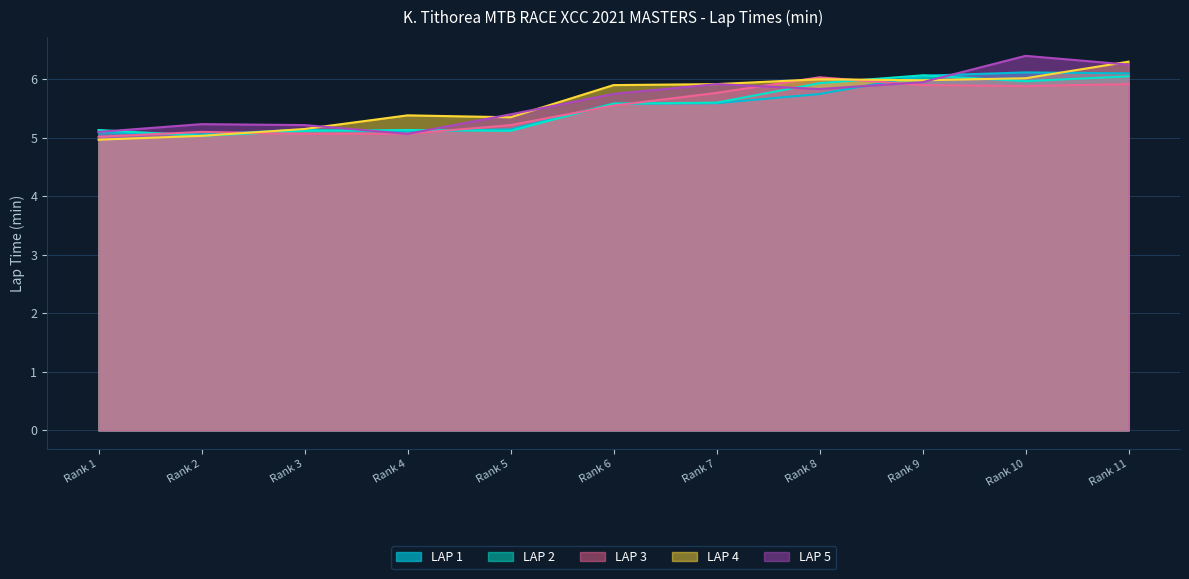

True or false: LAP 2 has a value of 5.9 at Rank 8.

True